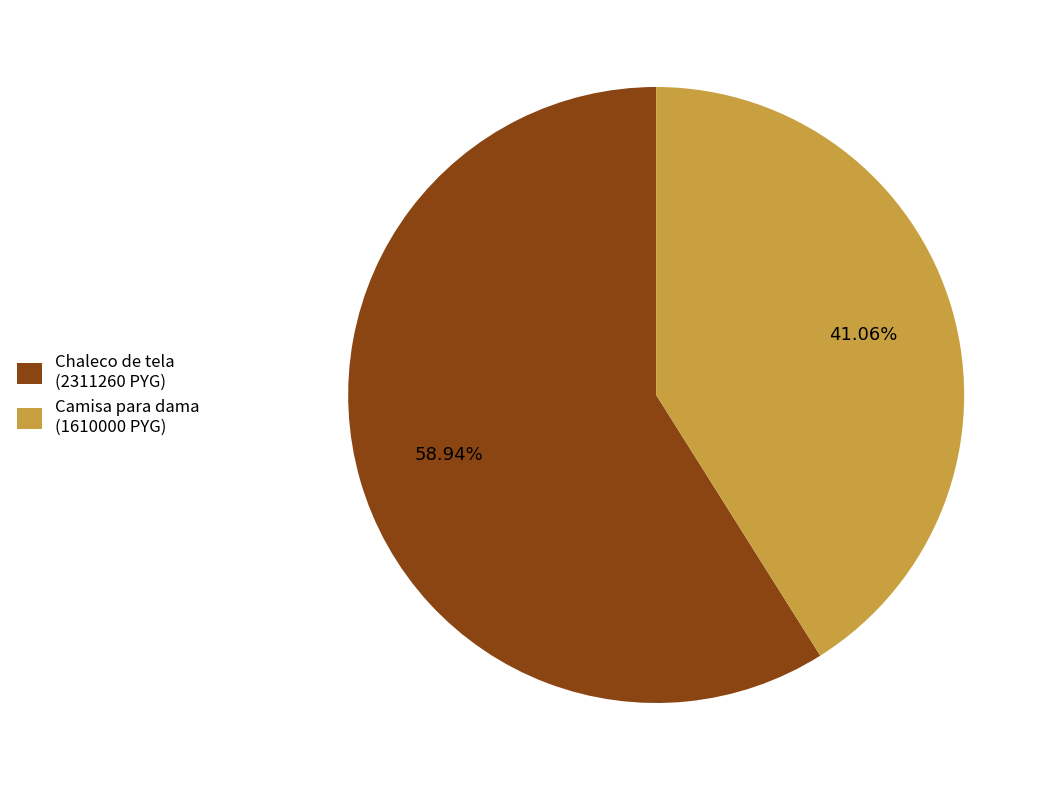

Combined, do Chaleco de tela (2311260 PYG) and Camisa para dama (1610000 PYG) account for over 50%?

Yes